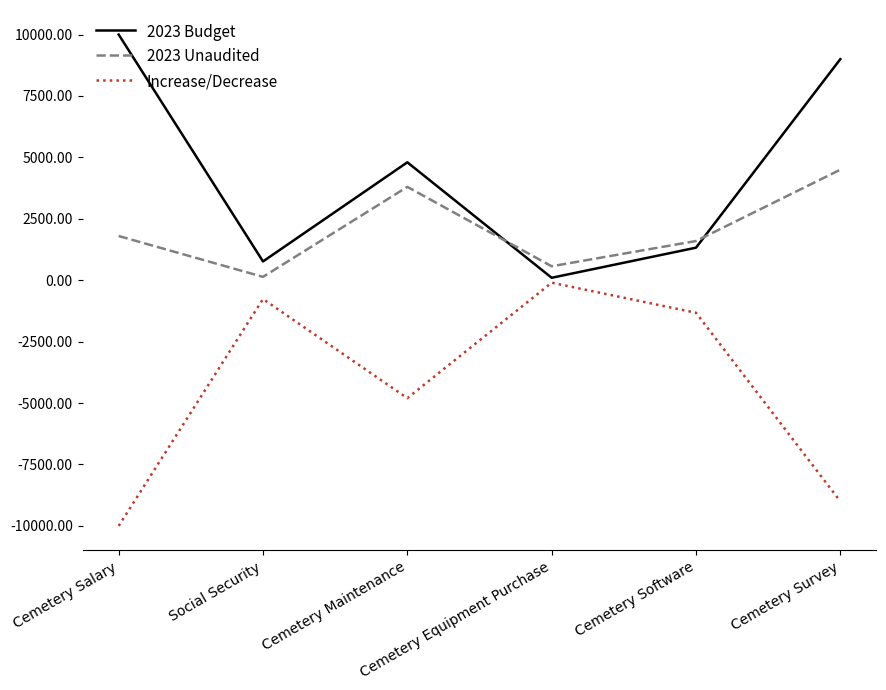

List the series in order of their peak value, highest first.

2023 Budget, 2023 Unaudited, Increase/Decrease